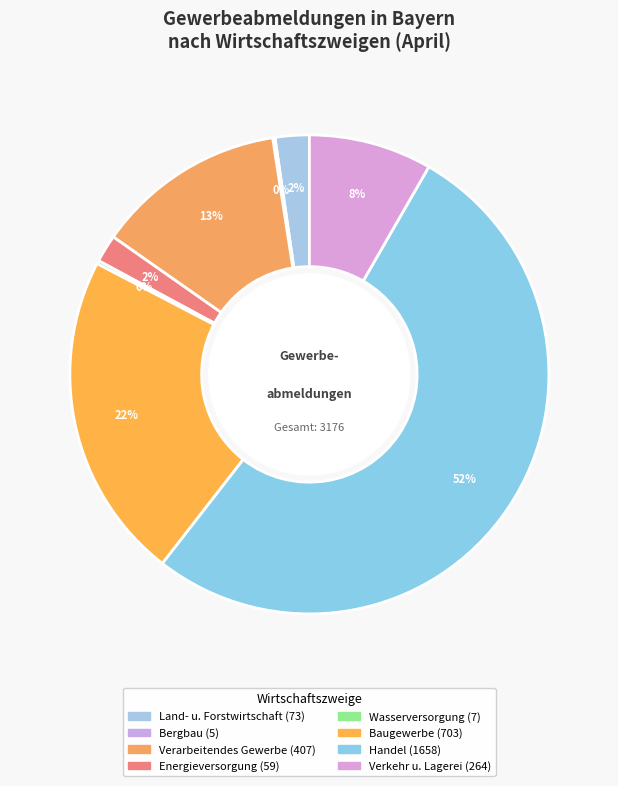

Which has a higher value, Verkehr u. Lagerei or Baugewerbe?

Baugewerbe